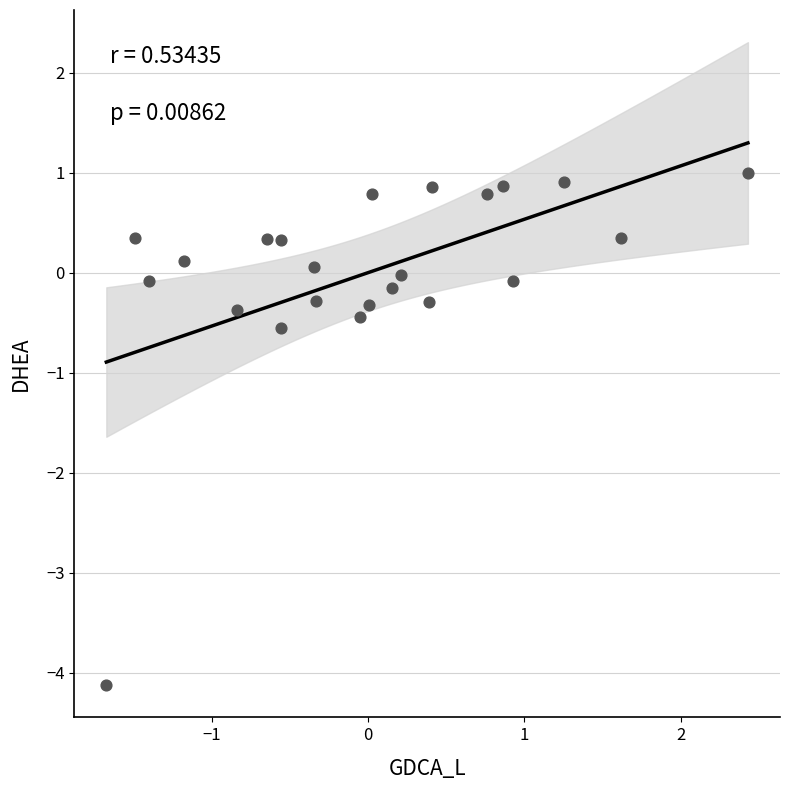

What Y value in the scatter plot is closest to -1?

-0.6